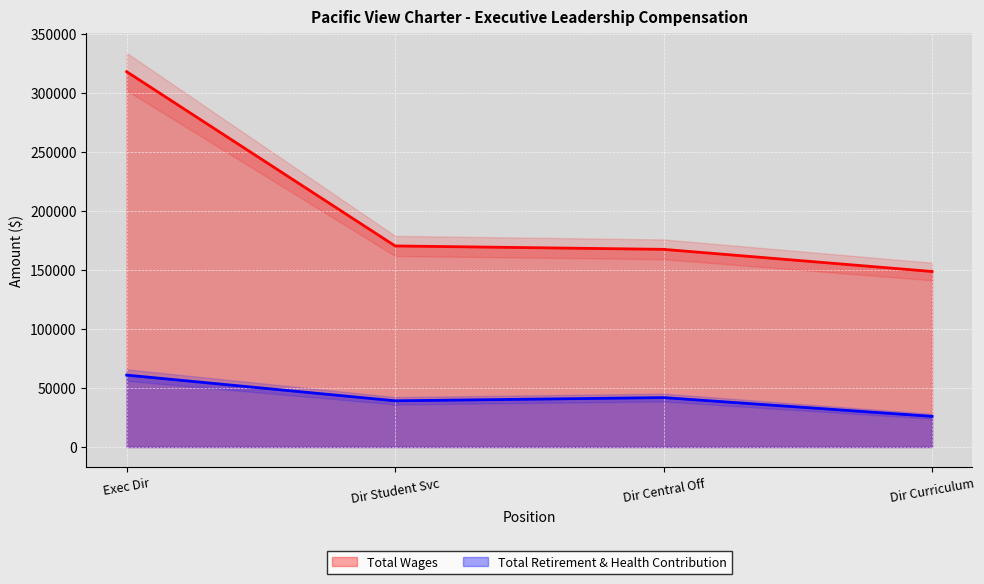

At Executive Director, list the series in order from largest to smallest.

Total Wages, Total Retirement & Health Contribution